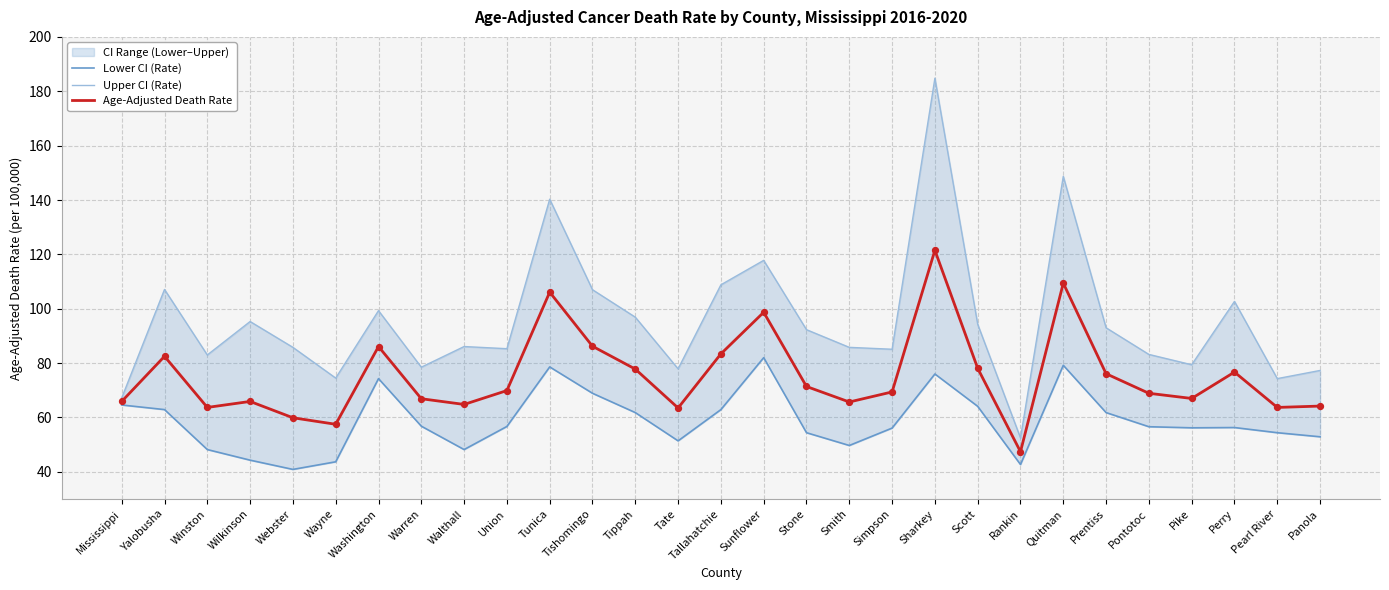

At which category is the sum across all series the highest?

Sharkey